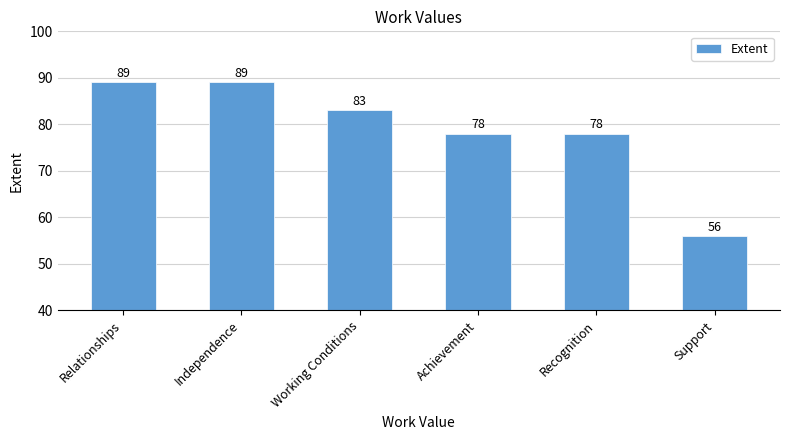

What position from the right is Relationships?

6